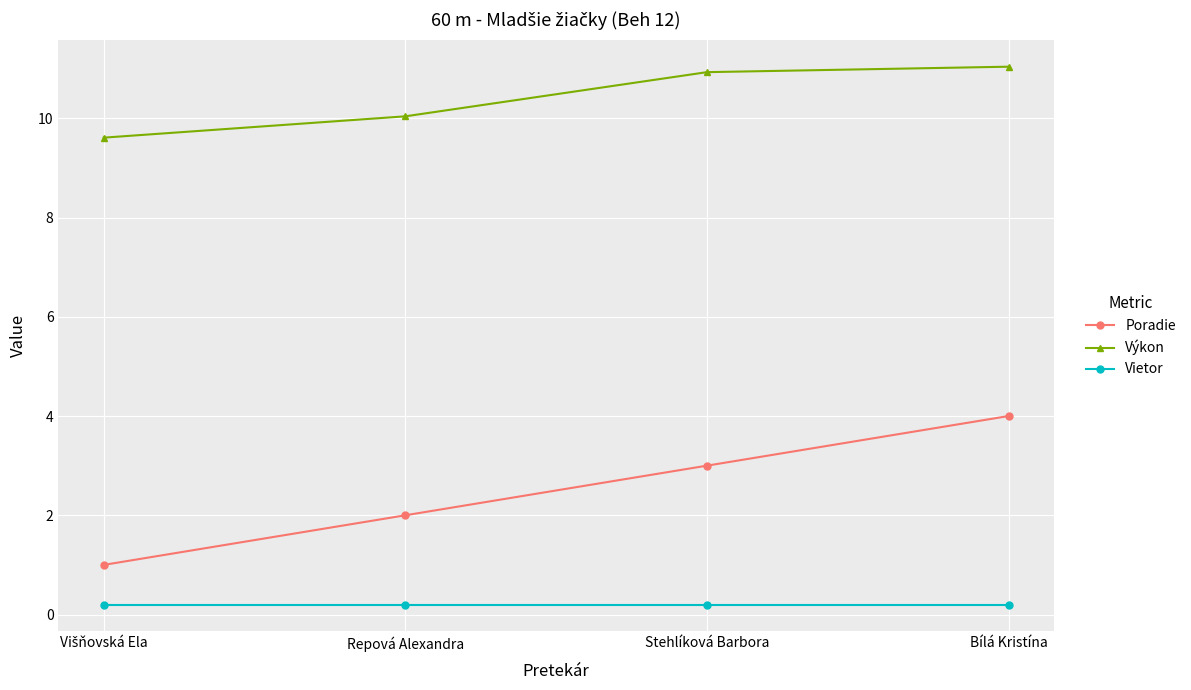

Rank the series by their maximum value, from highest to lowest.

Výkon, Poradie, Vietor